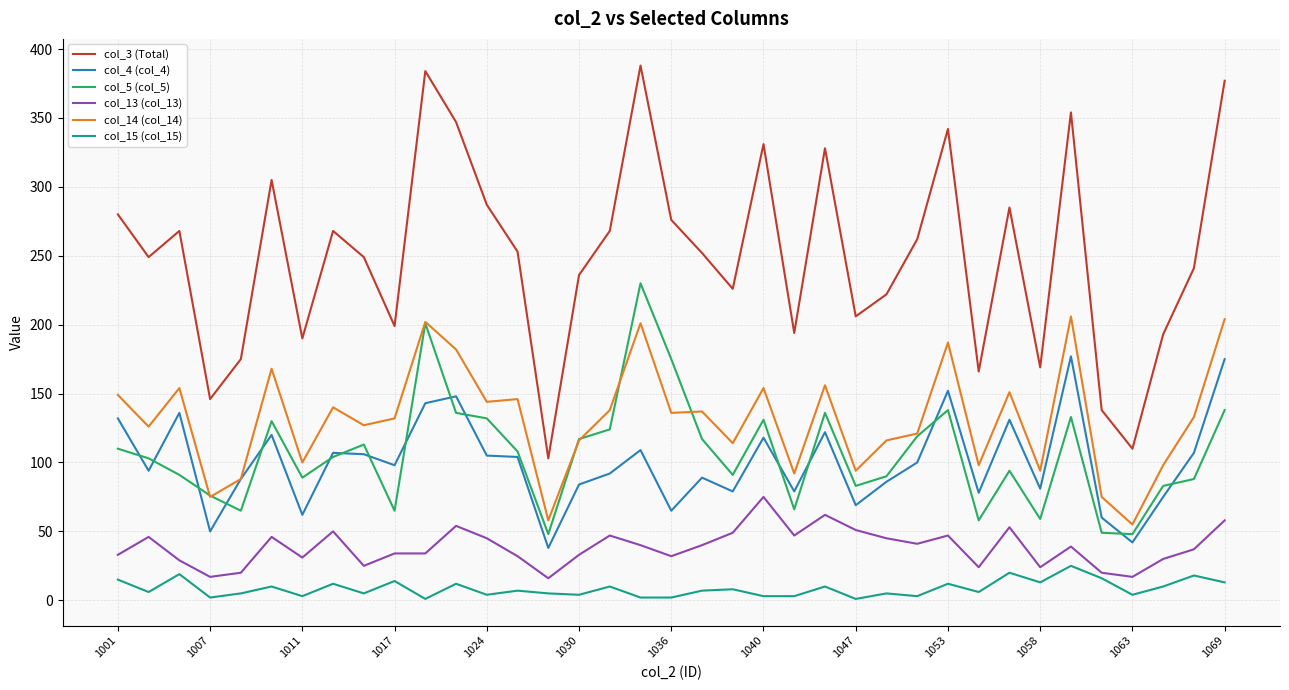

True or false: col_15 (col_15) and col_3 (Total) cross at least once.

False